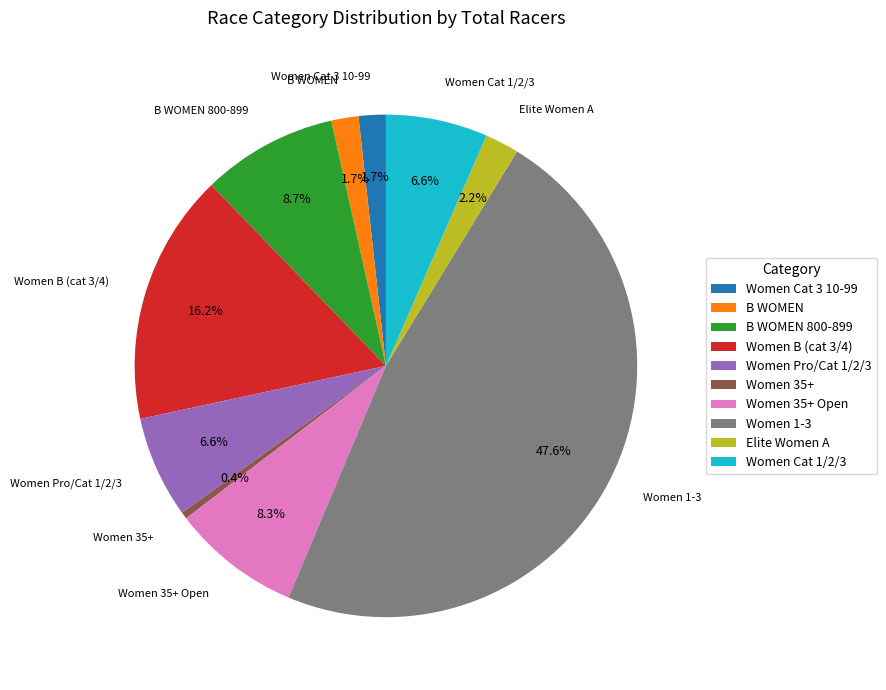

How many segments does this pie chart have?

10